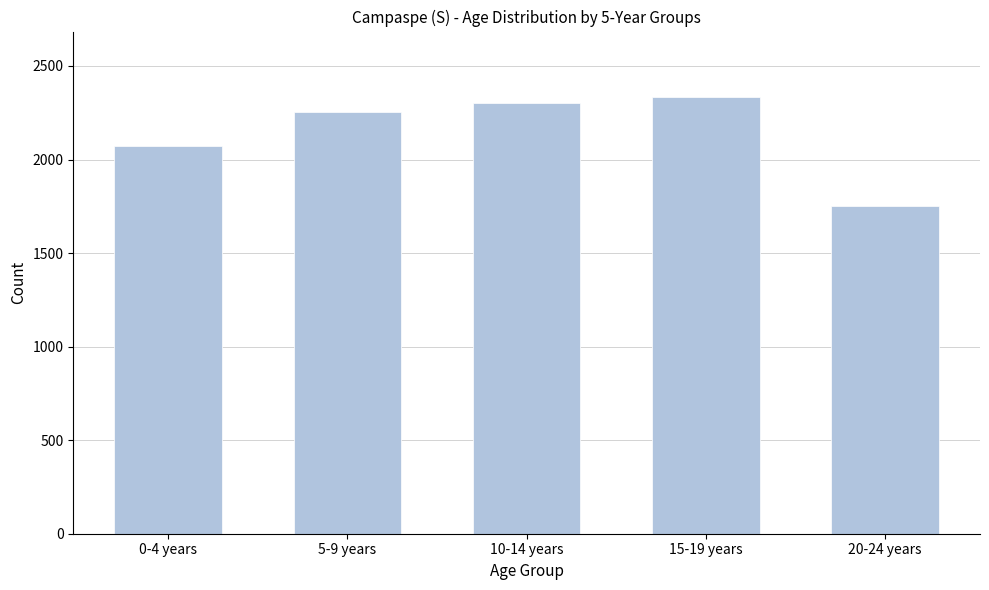

Reading left to right, what are all the values shown in this chart?

0-4 years=2075	5-9 years=2256	10-14 years=2301	15-19 years=2334	20-24 years=1753